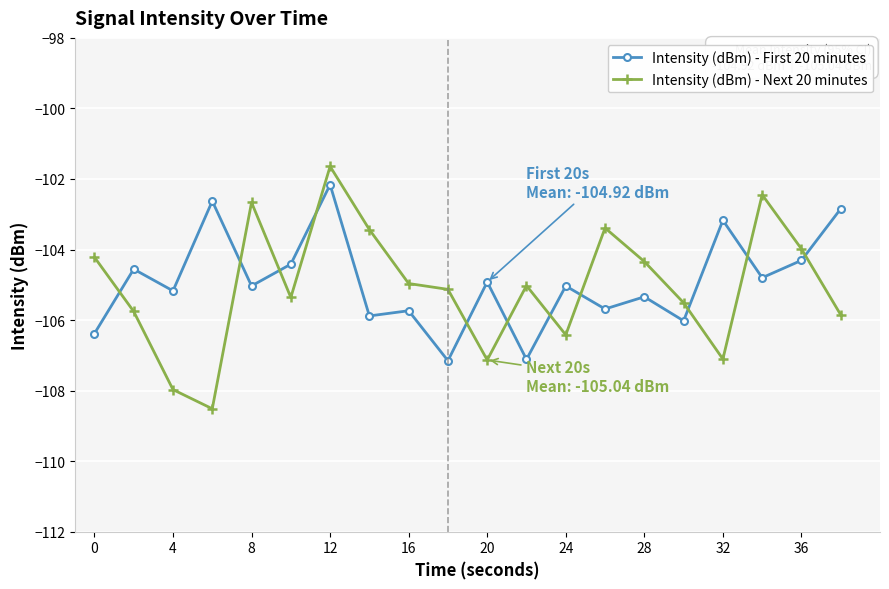

What is the minimum value for Intensity (dBm) - First 20 minutes?

-107.2